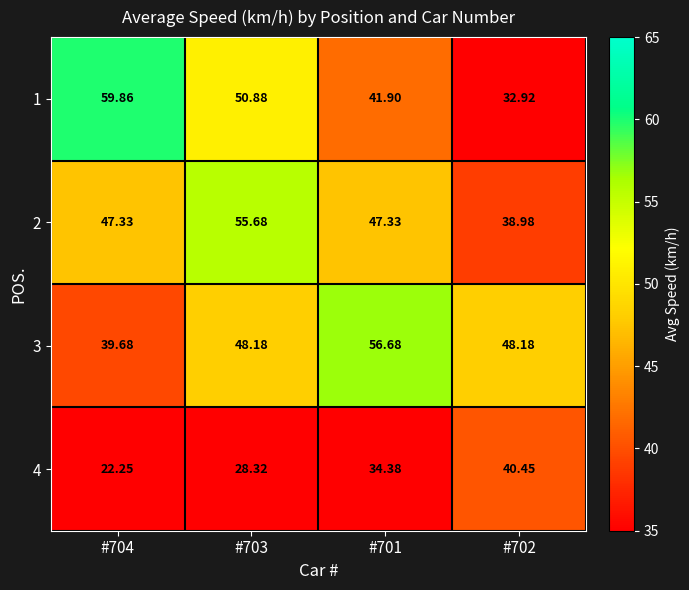

Which series has the largest range (max minus min)?

1